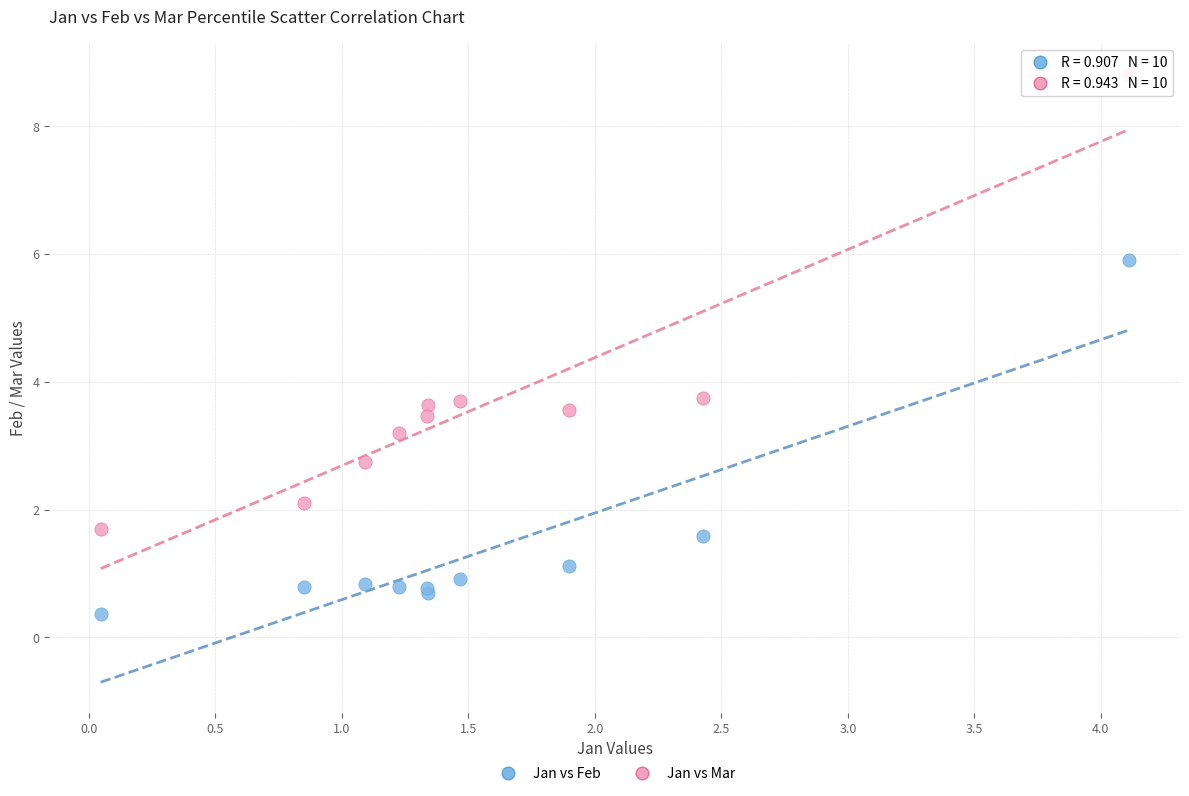

In the Jan vs Mar series, what Y value is closest to 5?

3.8